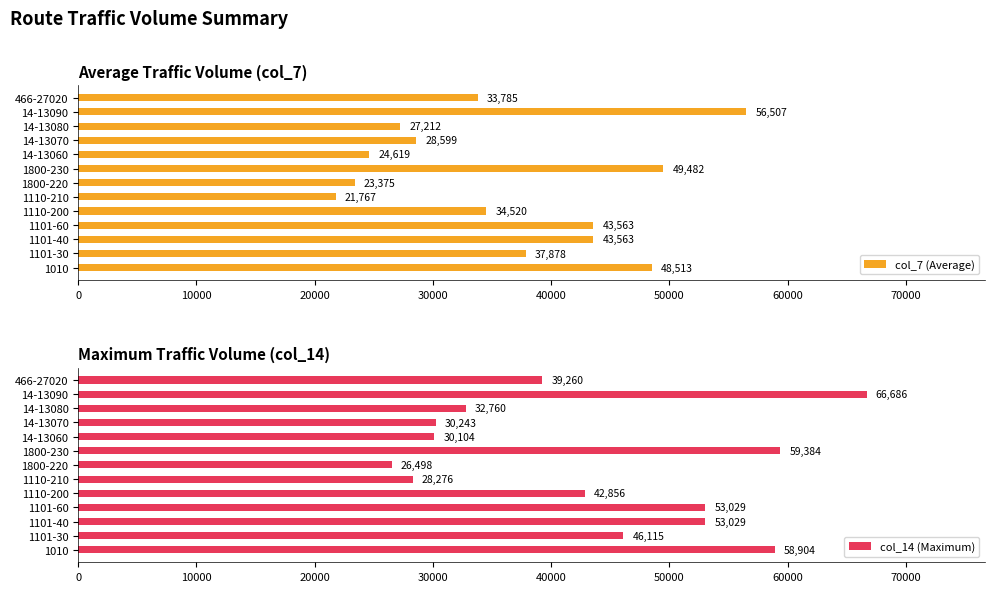

What is the sum of all col_7 (Average) values?

473383